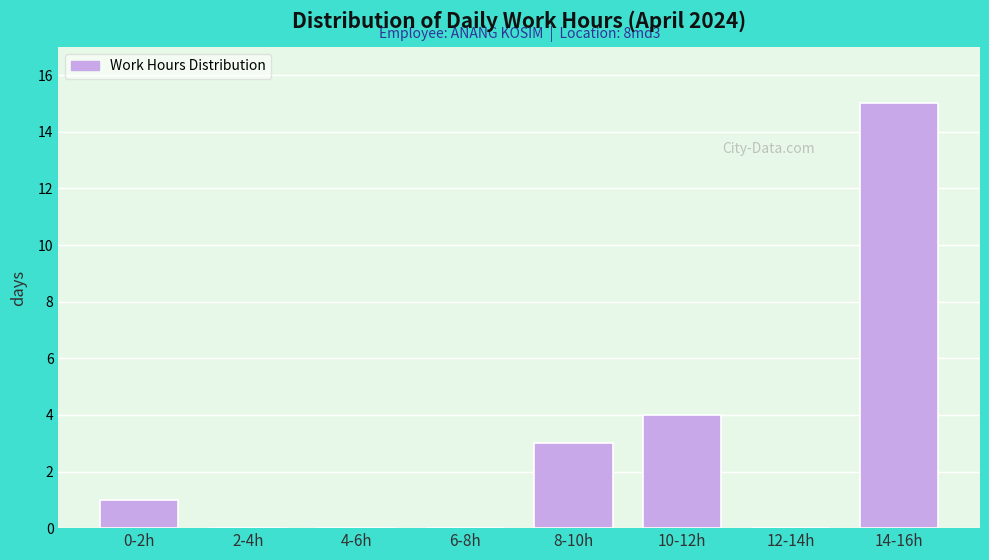

Reading left to right, transcribe all the data shown in this chart.

0-2h=1	2-4h=0	4-6h=0	6-8h=0	8-10h=3	10-12h=4	12-14h=0	14-16h=15